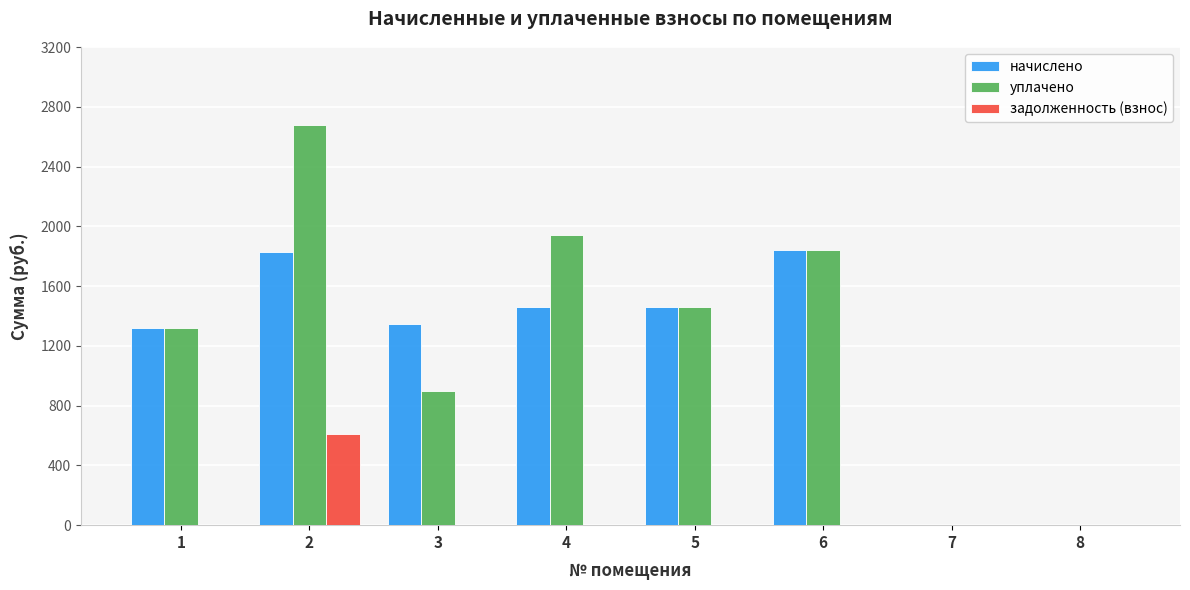

What is the sum of all уплачено values?

10145.9